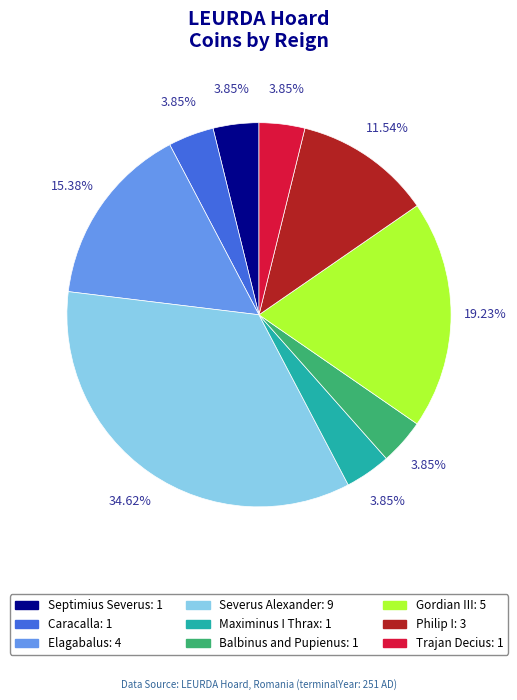

Between Gordian III and Severus Alexander, which is larger?

Severus Alexander